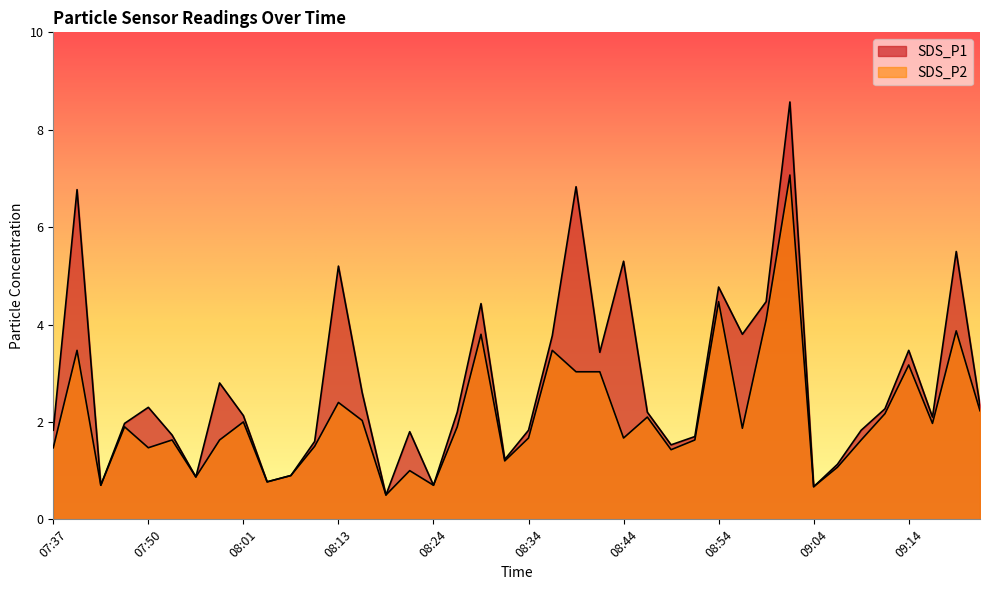

What is the total value across all series at 09:19?

9.4